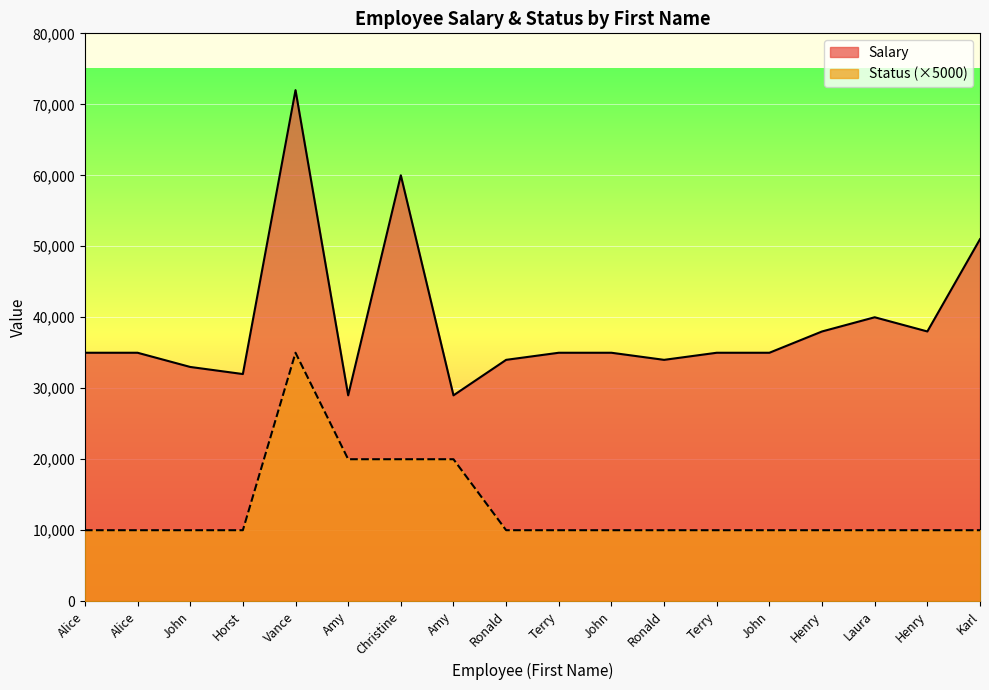

How many values in the Salary series exceed 35000?

7